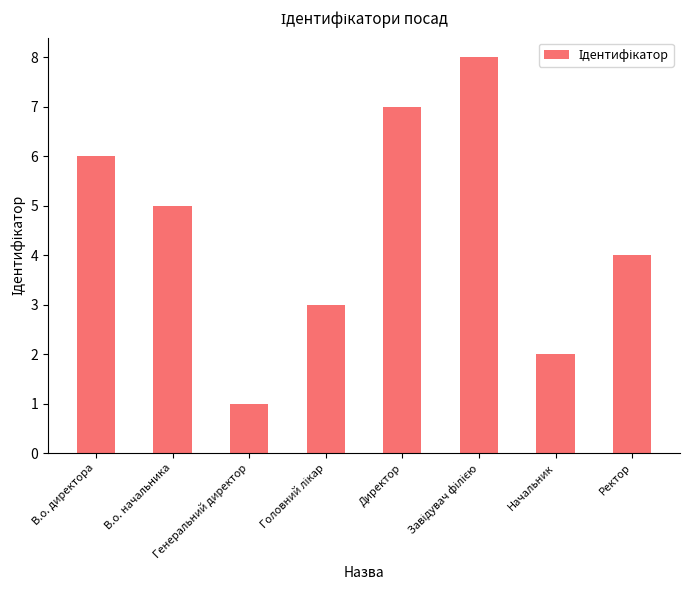

How many bars are there in total?

8